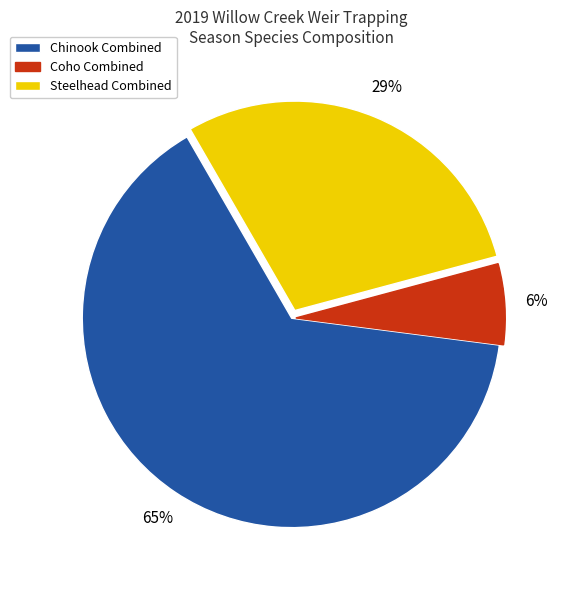

Do Steelhead and Coho together represent more than half of the pie?

No